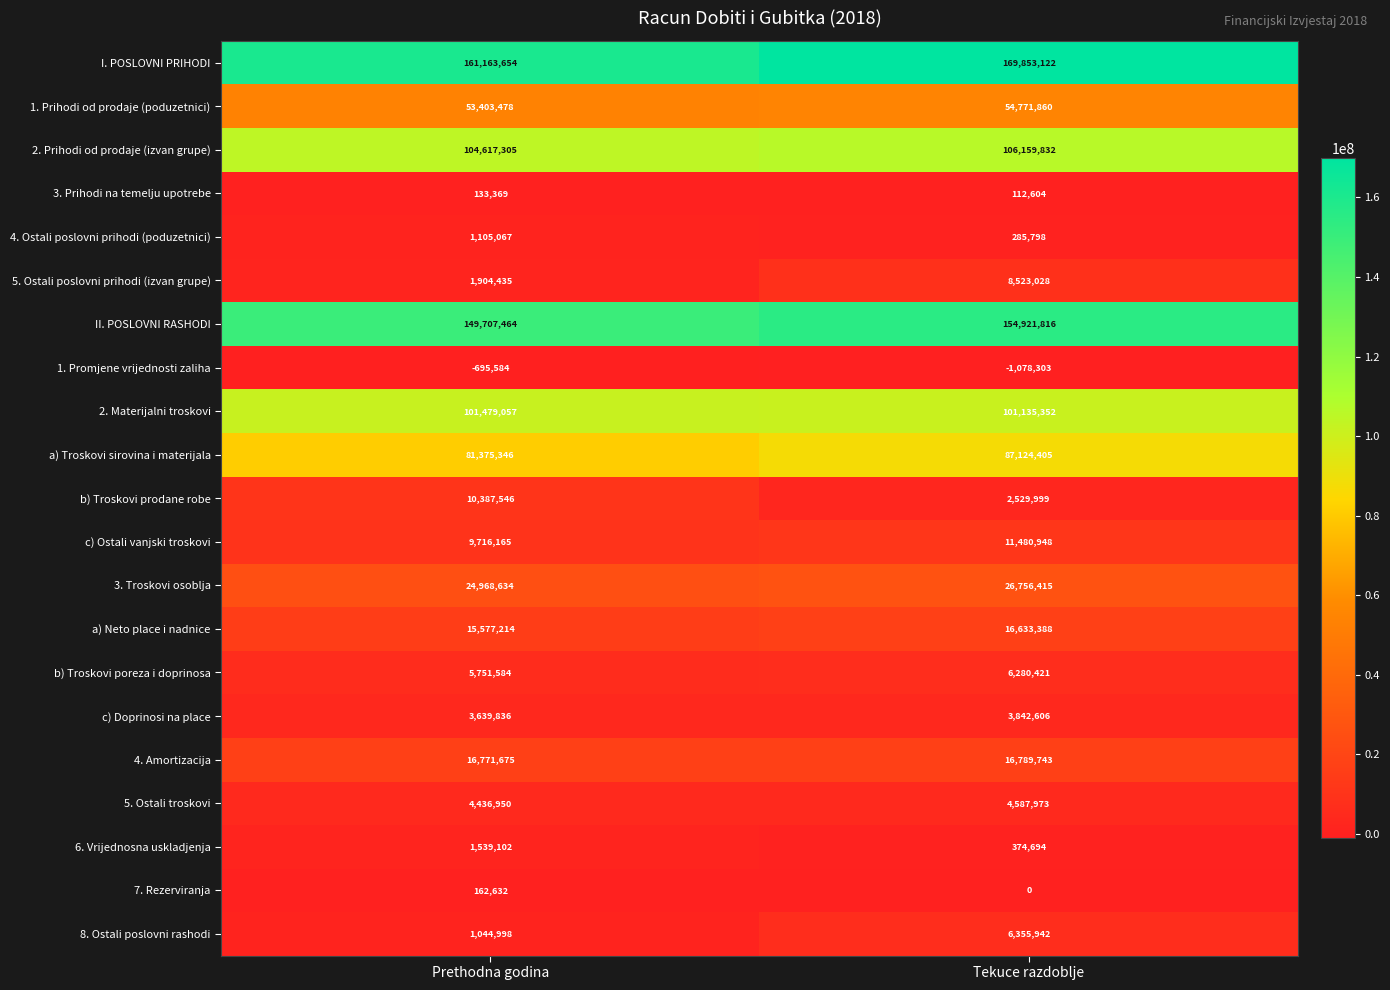

Rank the series at Tekuce razdoblje from highest to lowest value.

I. POSLOVNI PRIHODI, II. POSLOVNI RASHODI, 2. Prihodi od prodaje (izvan grupe), 2. Materijalni troskovi, a) Troskovi sirovina i materijala, 1. Prihodi od prodaje (poduzetnici), 3. Troskovi osoblja, 4. Amortizacija, a) Neto place i nadnice, c) Ostali vanjski troskovi, 5. Ostali poslovni prihodi (izvan grupe), 8. Ostali poslovni rashodi, b) Troskovi poreza i doprinosa, 5. Ostali troskovi, c) Doprinosi na place, b) Troskovi prodane robe, 6. Vrijednosna uskladjenja, 4. Ostali poslovni prihodi (poduzetnici), 3. Prihodi na temelju upotrebe, 7. Rezerviranja, 1. Promjene vrijednosti zaliha